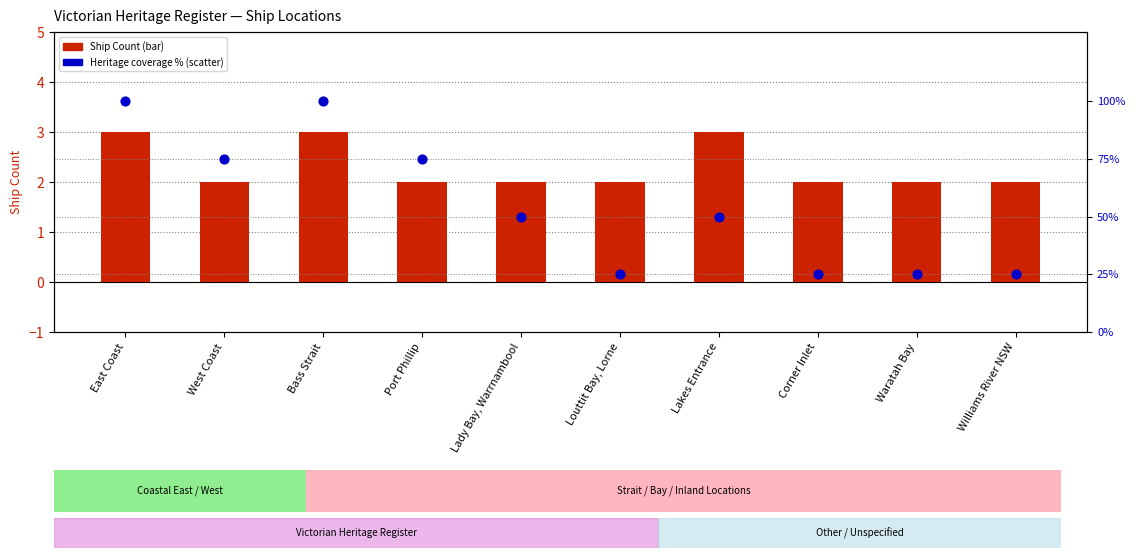

Which series has the largest total across all categories?

Heritage Reg. % (normalized)